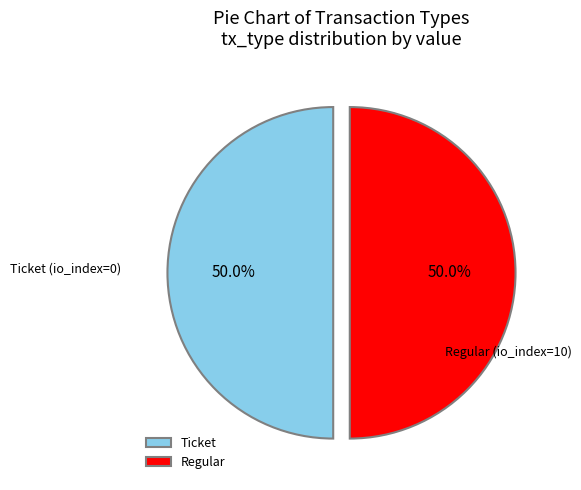

Approximately how many times larger is the value at Regular compared to Ticket?

1.0